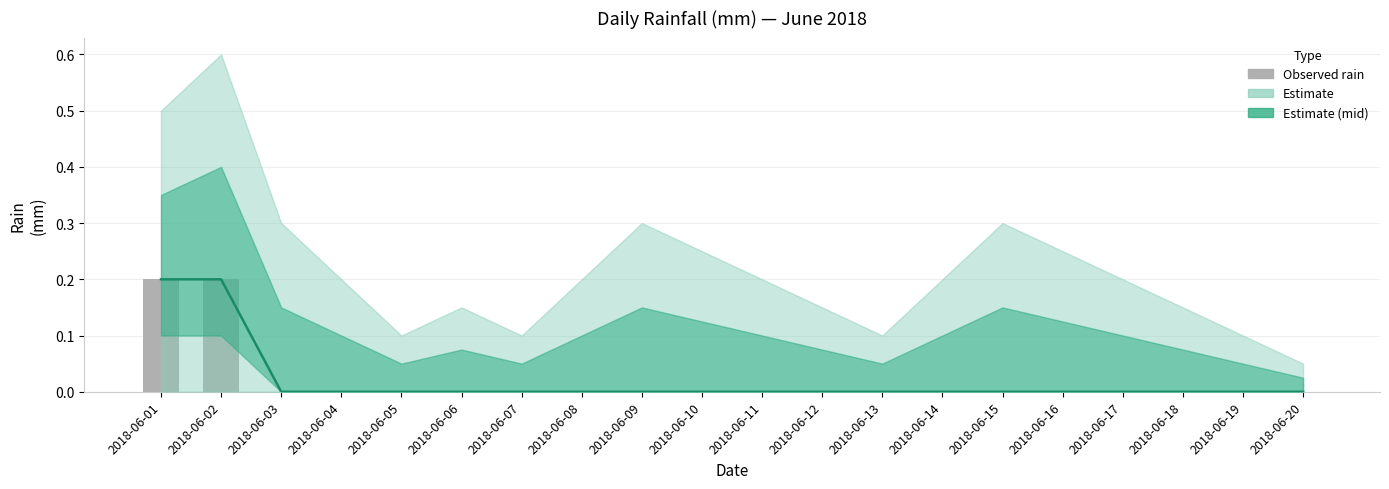

Reading left to right, extract all data points from this chart.

Estimate (central): 2018-06-01=0.2	2018-06-02=0.2	2018-06-03=0.0	2018-06-04=0.0	2018-06-05=0.0	2018-06-06=0.0	2018-06-07=0.0	2018-06-08=0.0	2018-06-09=0.0	2018-06-10=0.0	2018-06-11=0.0	2018-06-12=0.0	2018-06-13=0.0	2018-06-14=0.0	2018-06-15=0.0	2018-06-16=0.0	2018-06-17=0.0	2018-06-18=0.0	2018-06-19=0.0	2018-06-20=0.0
Observed rain: 2018-06-01=0.2	2018-06-02=0.2	2018-06-03=0.0	2018-06-04=0.0	2018-06-05=0.0	2018-06-06=0.0	2018-06-07=0.0	2018-06-08=0.0	2018-06-09=0.0	2018-06-10=0.0	2018-06-11=0.0	2018-06-12=0.0	2018-06-13=0.0	2018-06-14=0.0	2018-06-15=0.0	2018-06-16=0.0	2018-06-17=0.0	2018-06-18=0.0	2018-06-19=0.0	2018-06-20=0.0